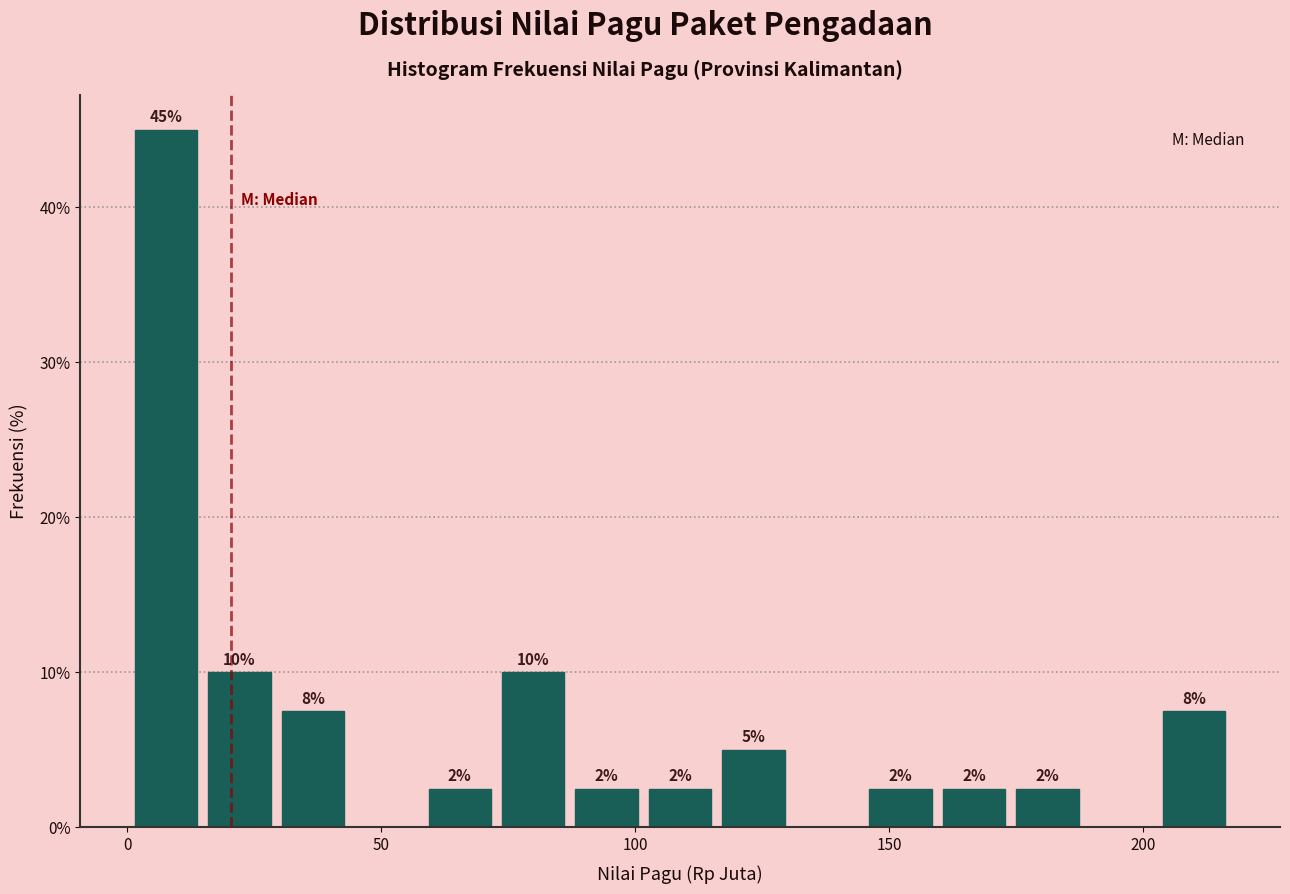

Read against the x-axis, roughly where is the centre of the tallest bar?

10